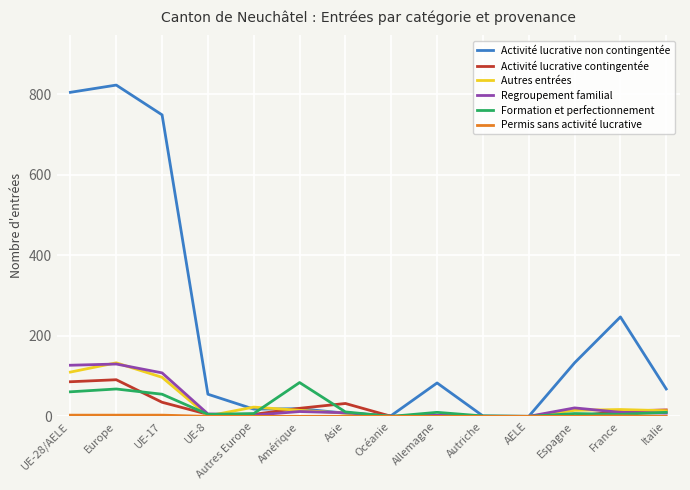

What is the difference between the maximum and second lowest values in the Regroupement familial series?

130